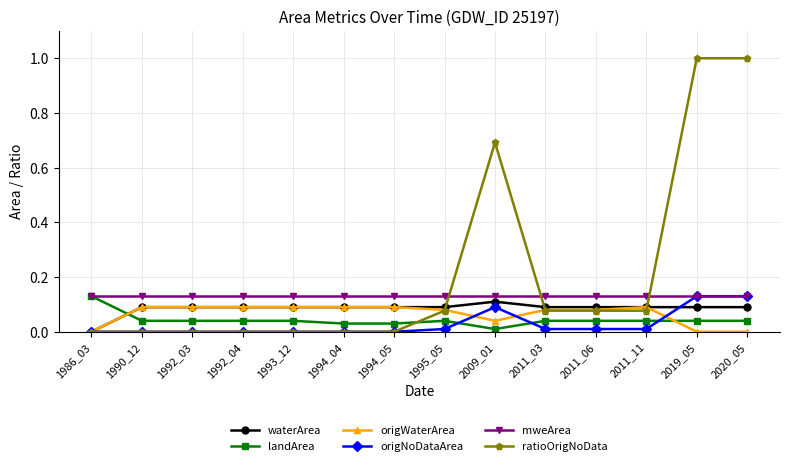

Count the number of categories in the chart.

14